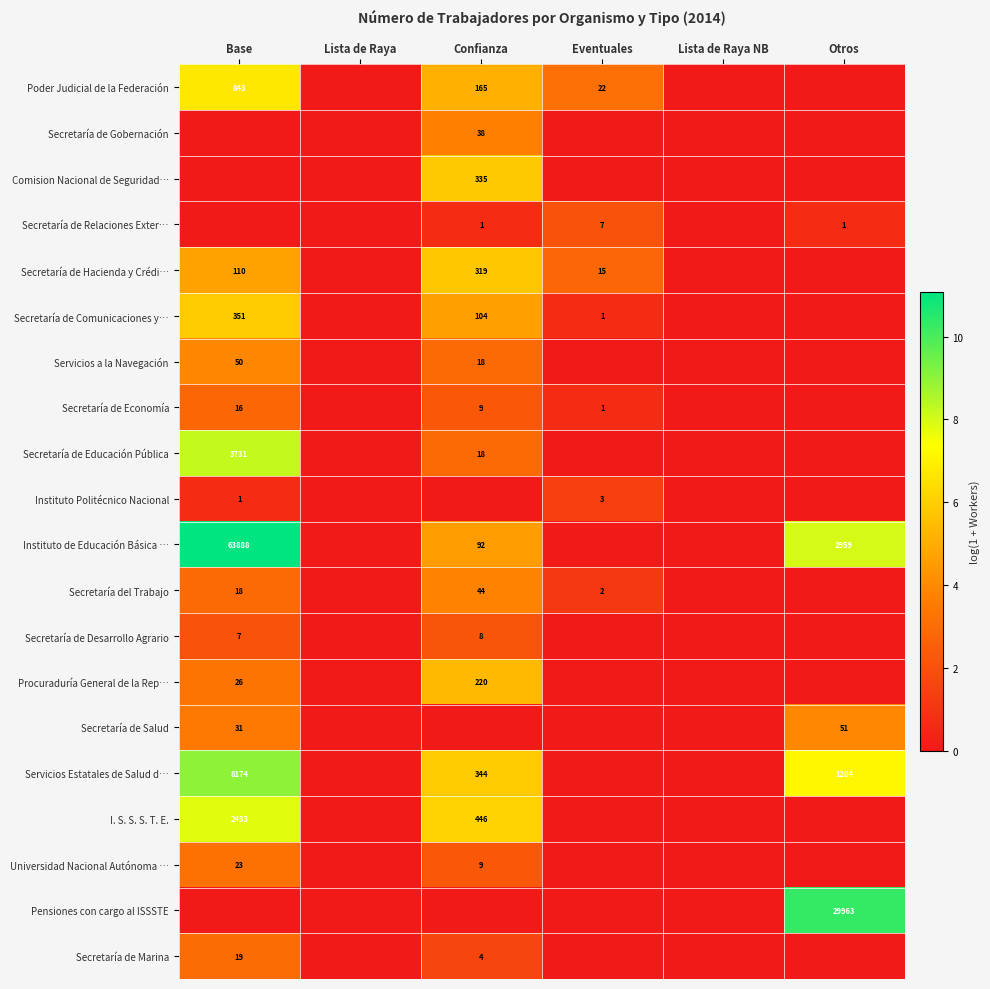

The value of Servicios a la Navegación at Base is 50. True or false?

True